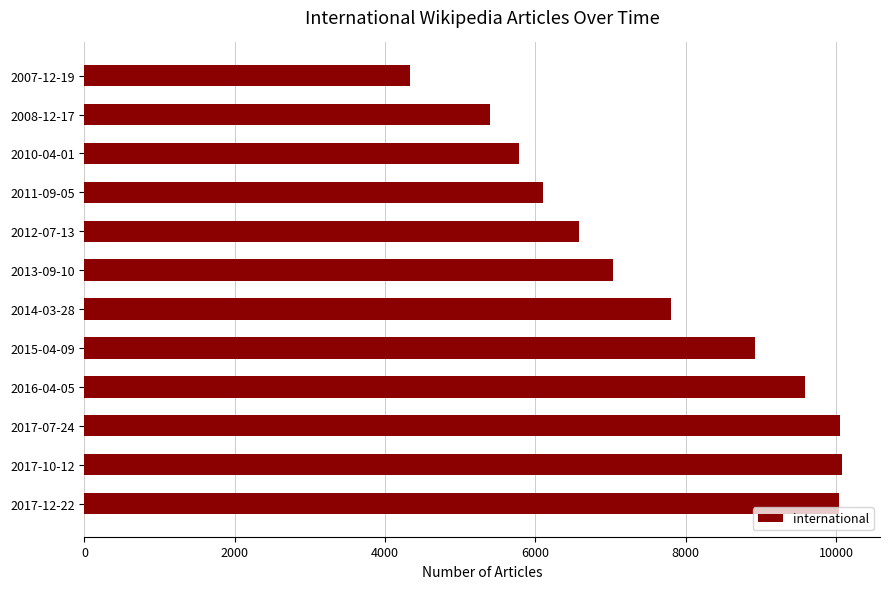

What is the sum of the values at 2012-07-13 and 2017-12-22?

16625